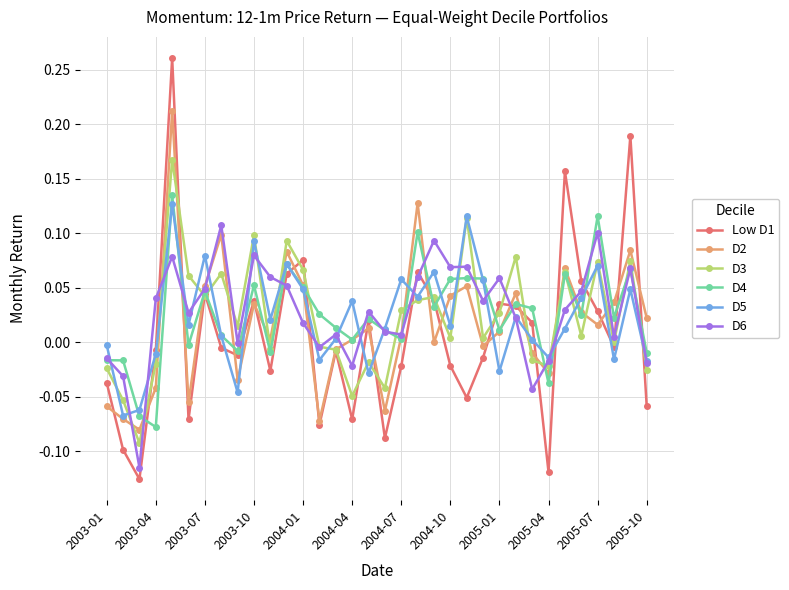

True or false: D5 and Low D1 cross at least once.

True